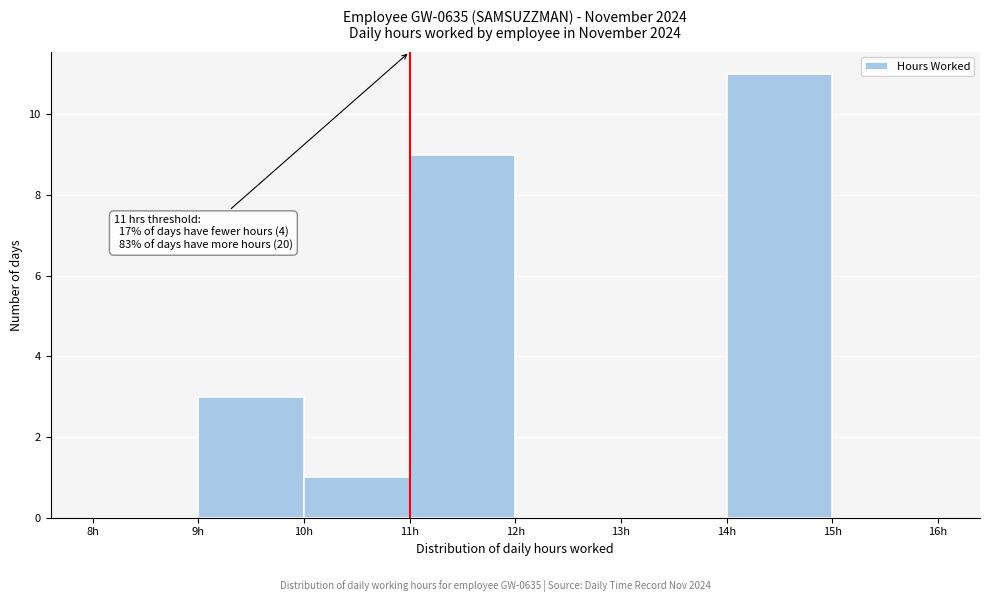

Over which range of the x-axis is the bar tallest?

14 to 15